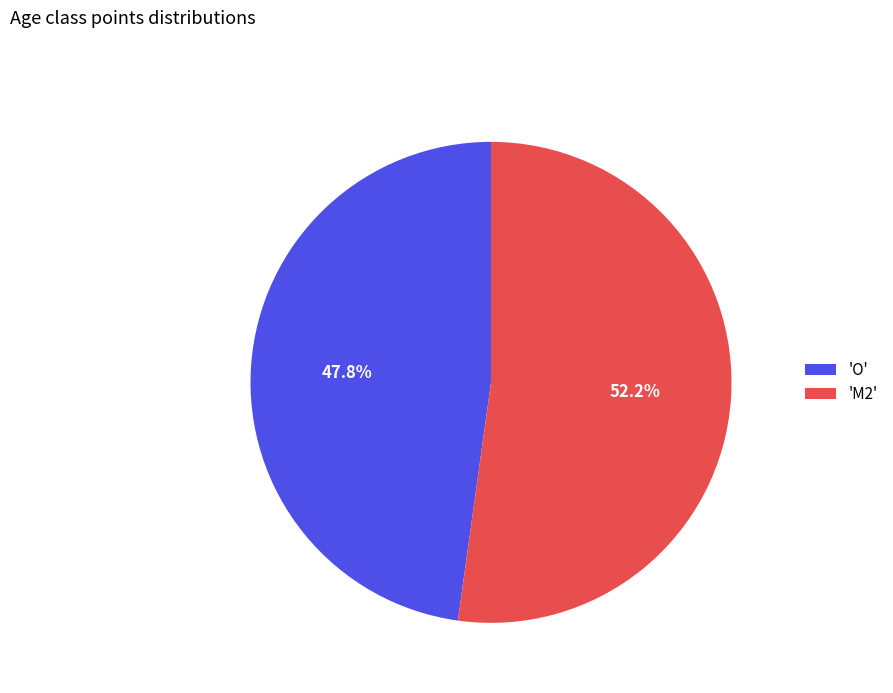

Do 'M2' and 'O' together represent more than half of the pie?

Yes